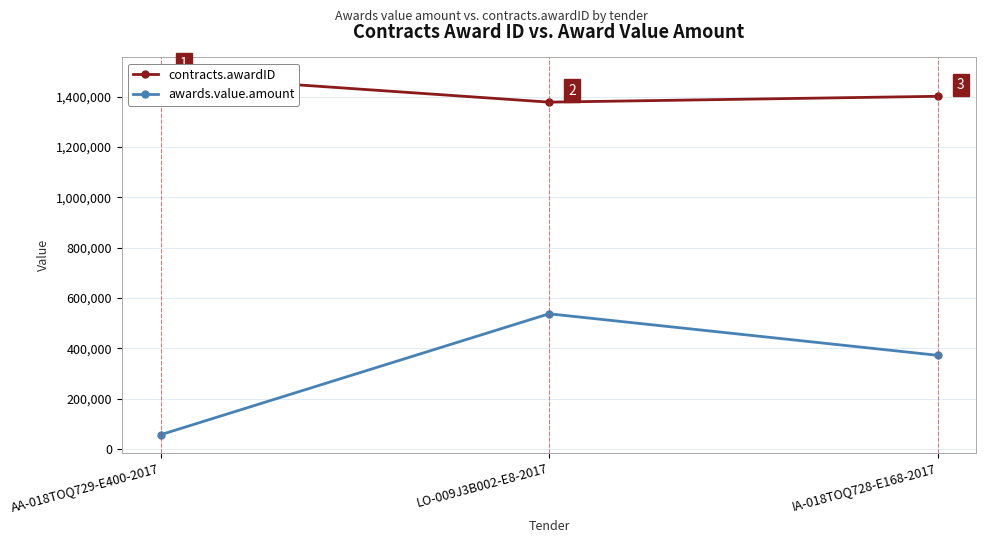

What is the minimum value shown in the chart?

56440